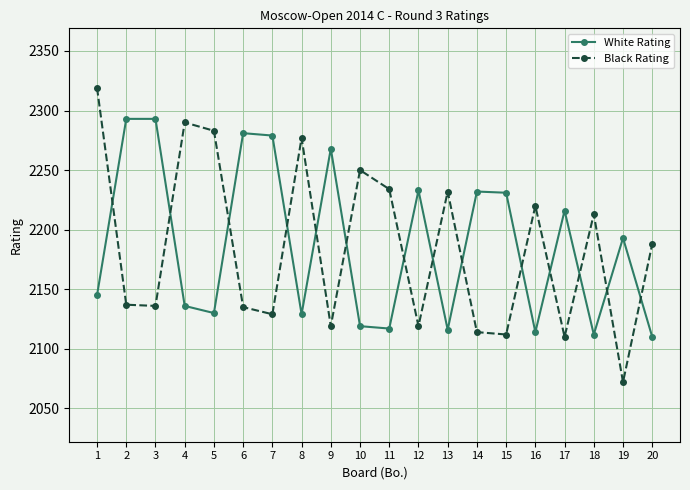

How many times do Black Rating and White Rating cross each other?

14